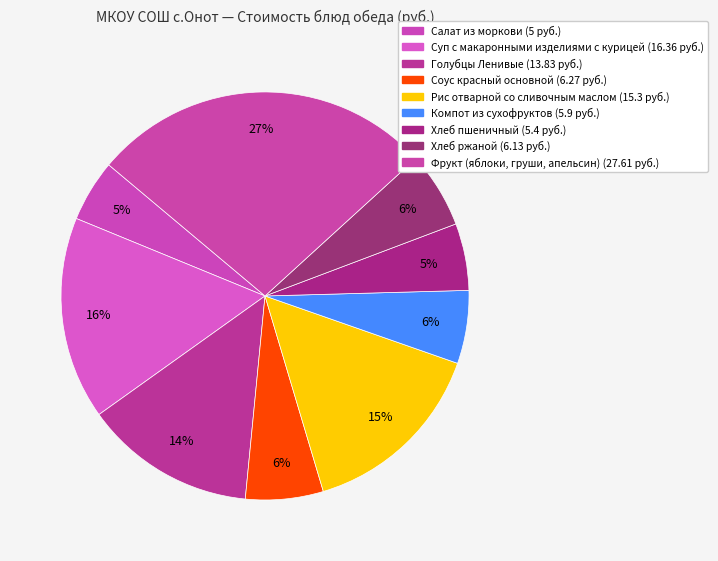

How many segments does this pie chart have?

9